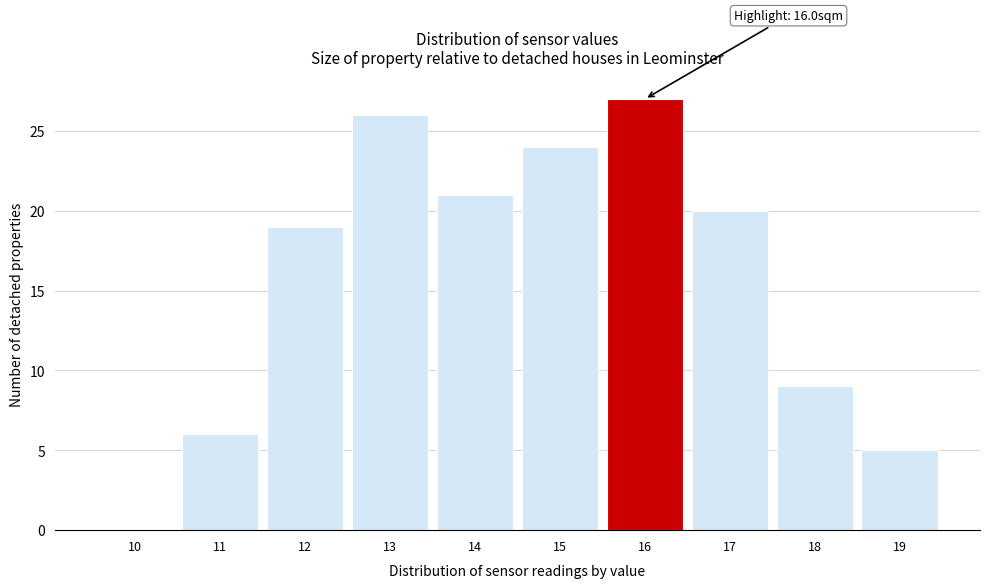

Reading left to right, transcribe all the data shown in this chart.

10=0	11=6	12=19	13=26	14=21	15=24	16=27	17=20	18=9	19=5